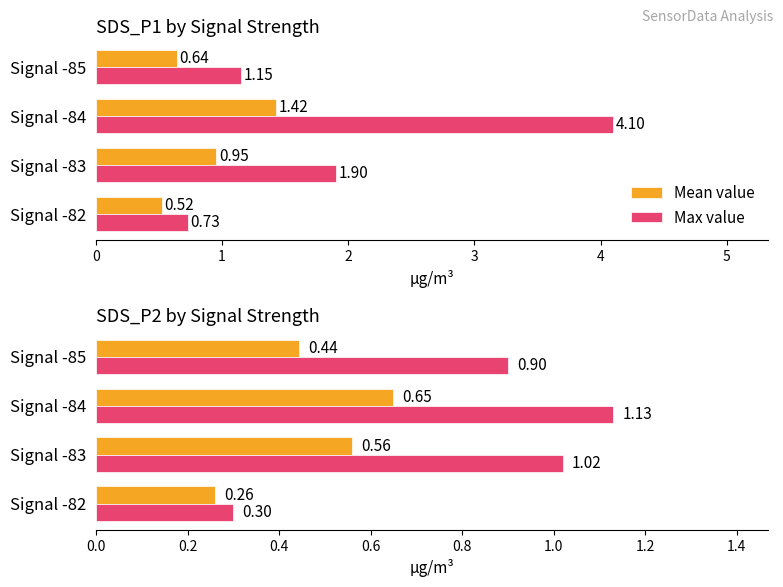

List the labels in order of Mean value value, smallest first.

Signal -82, Signal -85, Signal -83, Signal -84